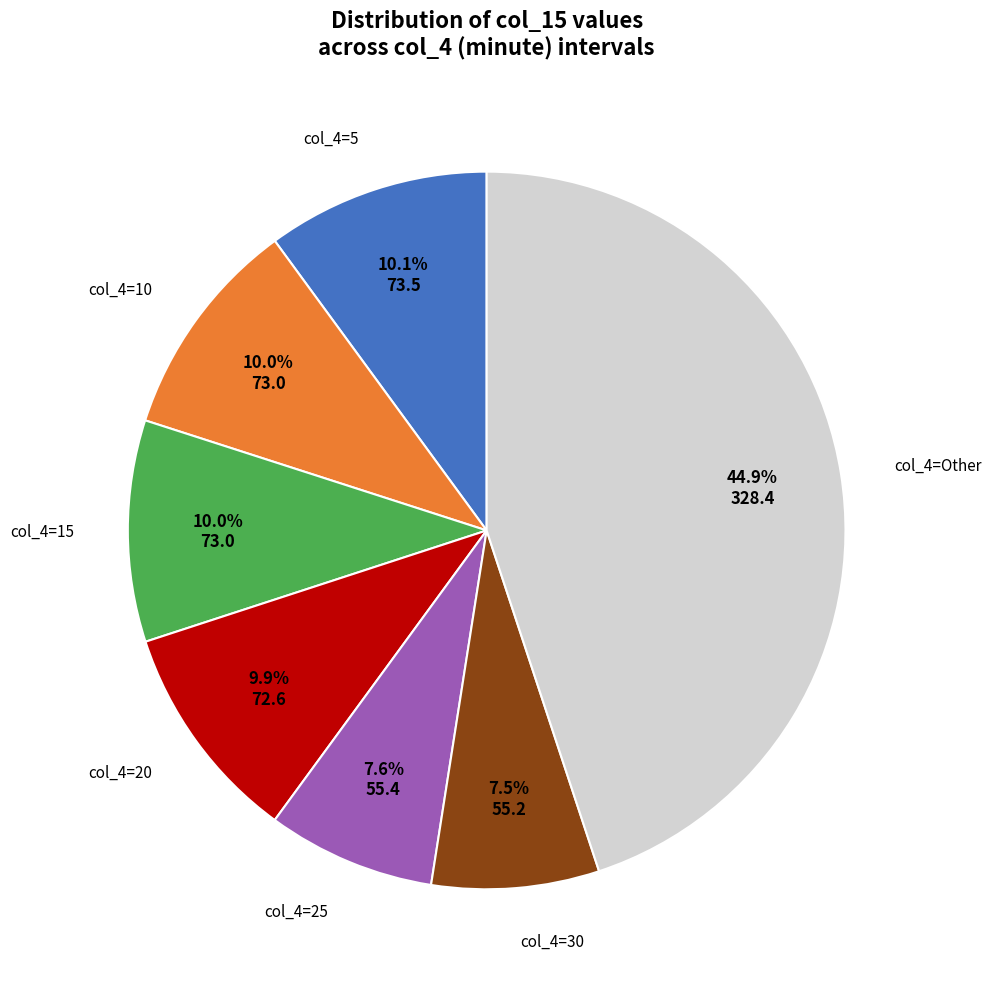

Which category has the biggest portion of the pie?

col_4=Other